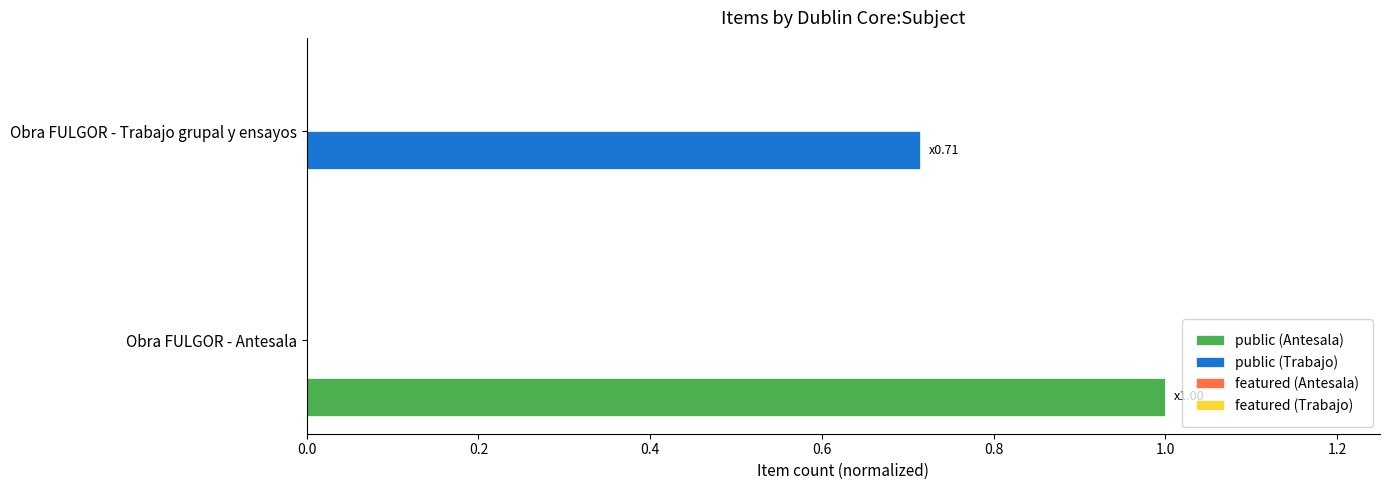

What is the average value of the public (Trabajo) series?

0.4